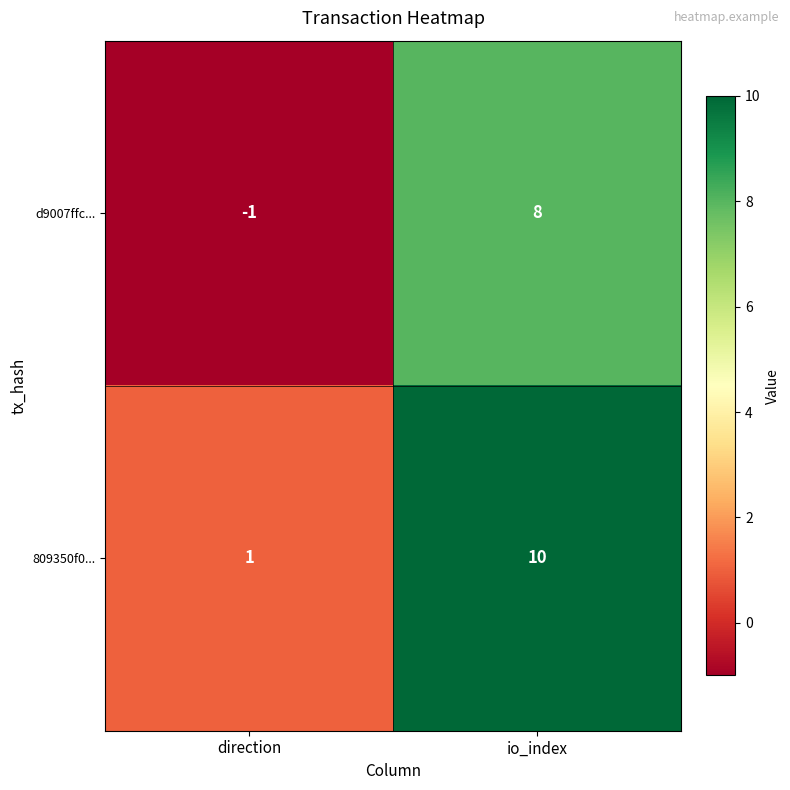

The value of 809350f0... at io_index is 10. True or false?

True